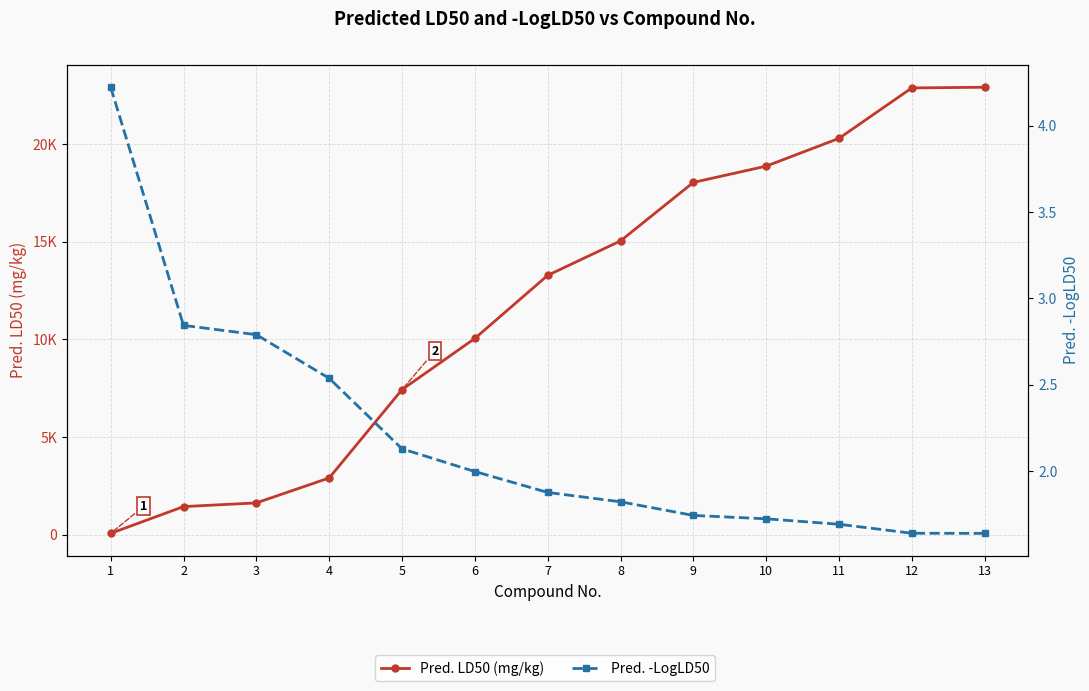

The Pred. LD50 (mg/kg) series shows 10051.3 at 6. True or false?

True